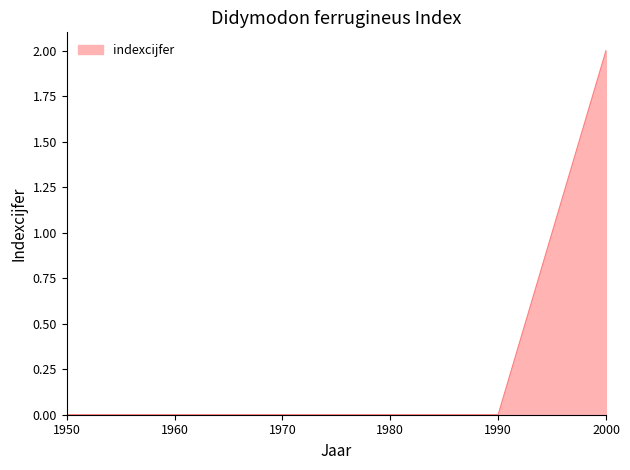

Reading right to left, what are all the values shown in this chart?

2	0	0	0	0	0